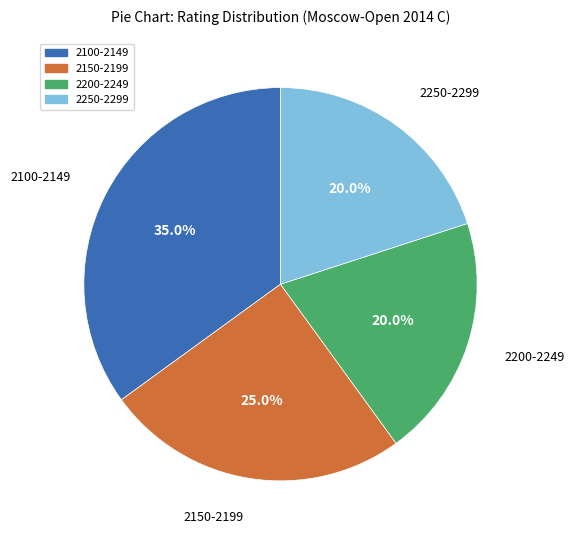

Does 2250-2299 represent more than half of the total?

No